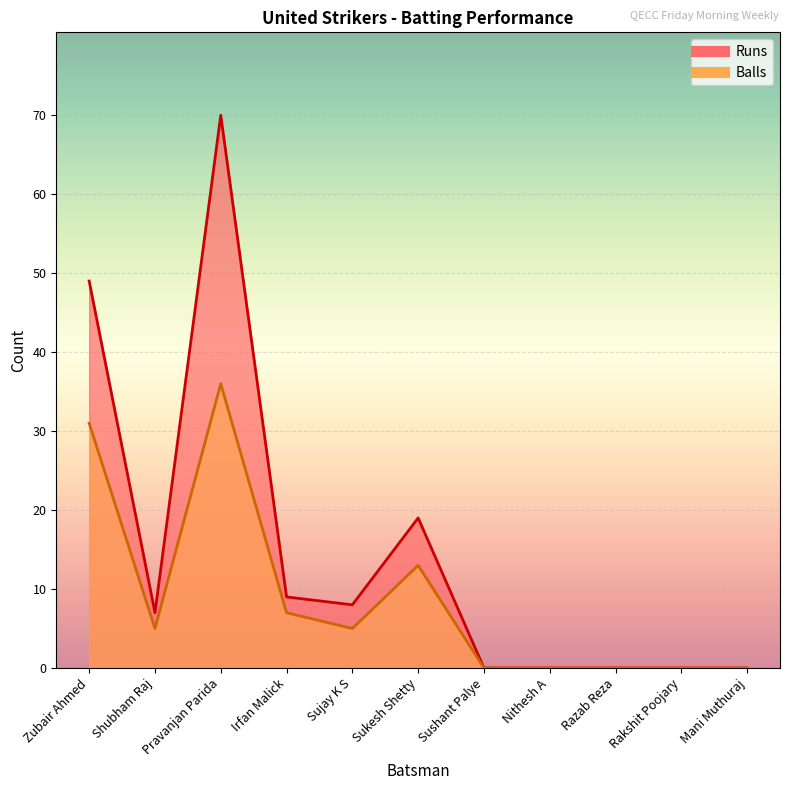

Rank the series by their maximum value, from lowest to highest.

Balls, Runs